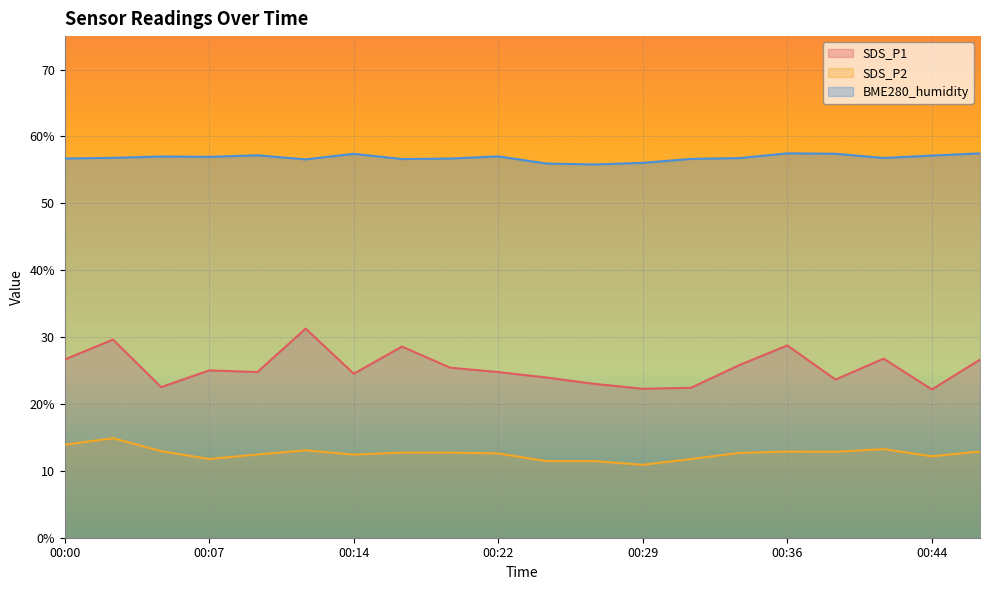

What is the smallest value displayed?

10.9